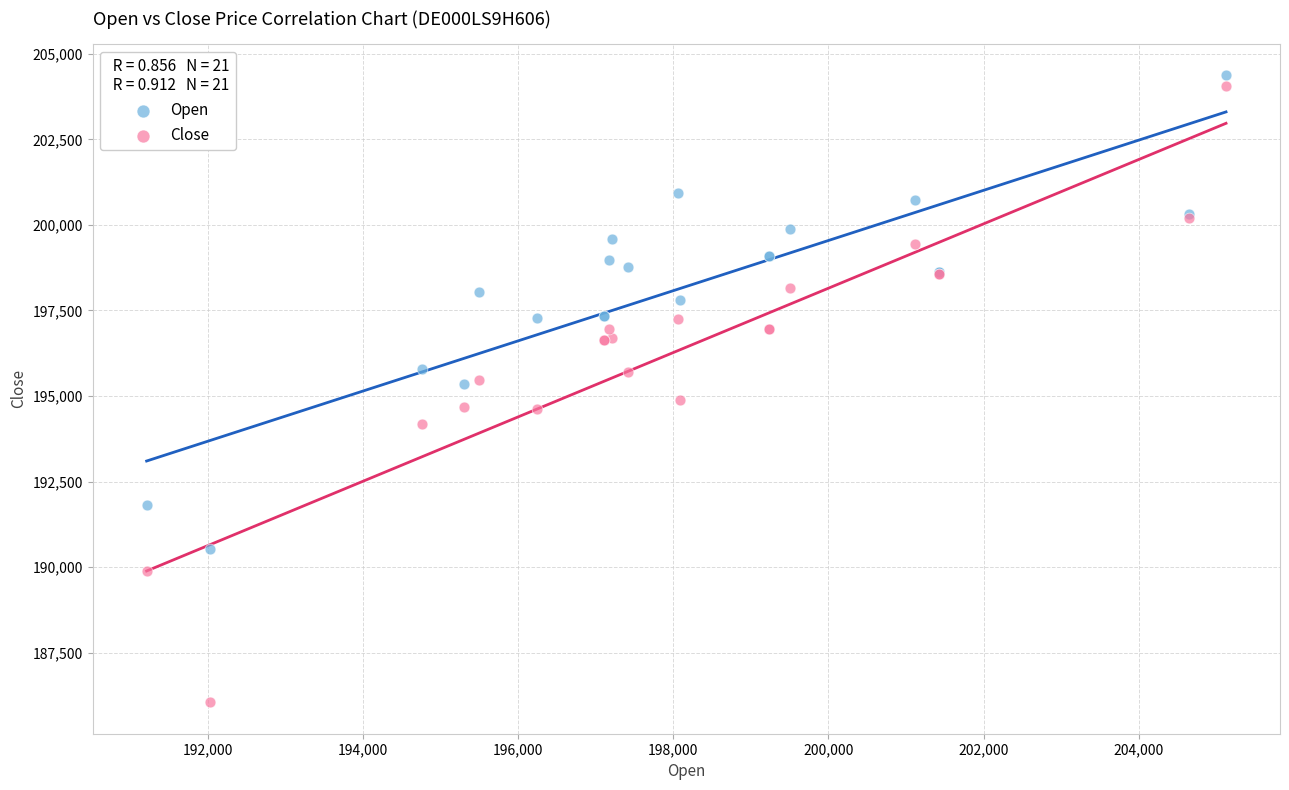

Which series contains the lowest Y value?

Close